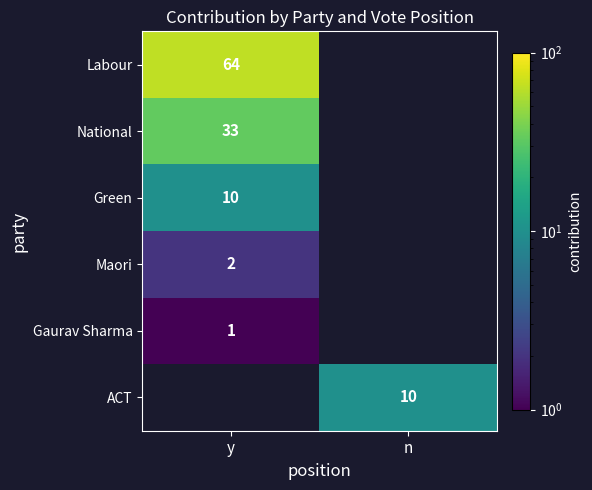

The value of Maori at y is 2. True or false?

True